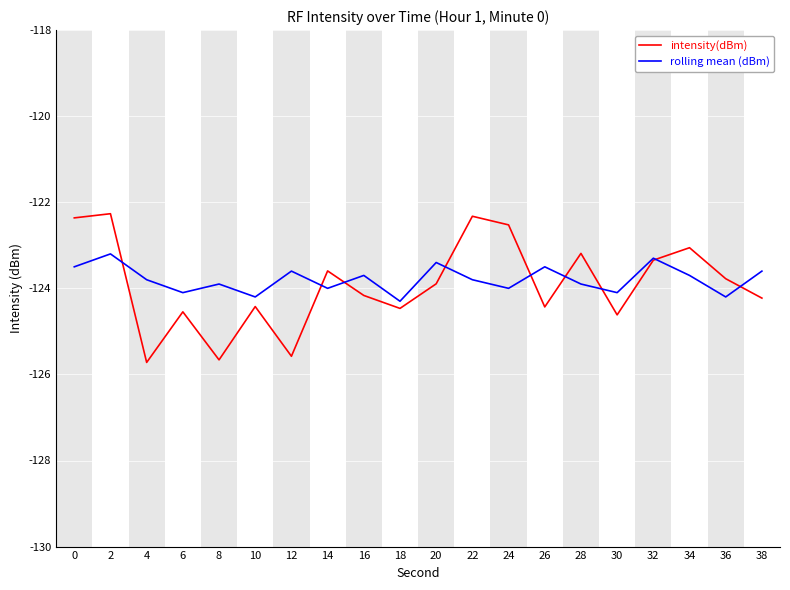

What is the total value across all series at 34?

-246.8